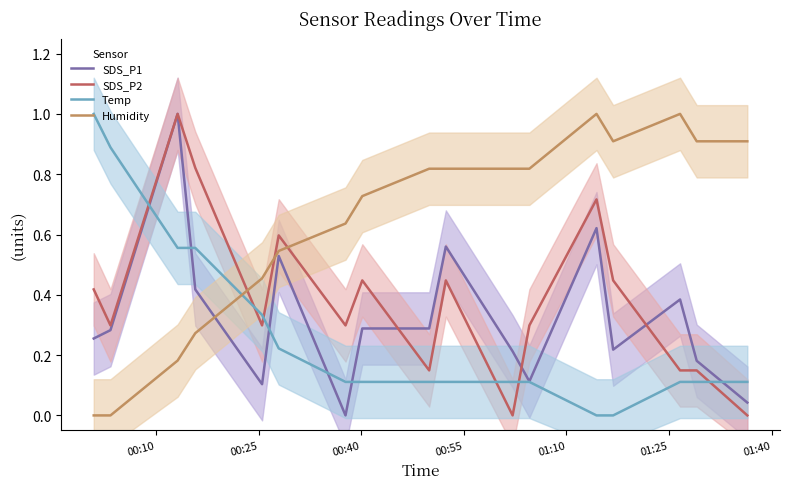

True or false: SDS_P1 has more than 1 interior local peaks.

True